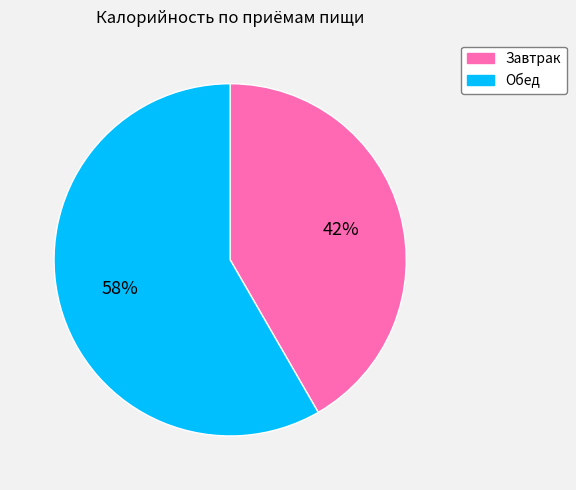

True or false: Завтрак accounts for 42% of the total.

True